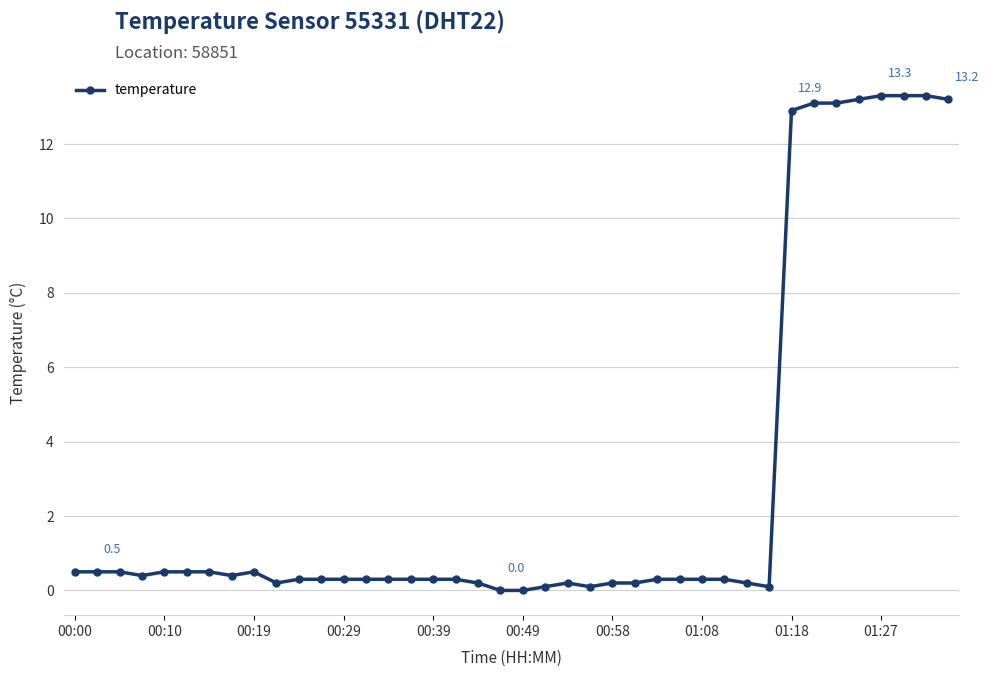

What is the greatest value displayed?

13.3